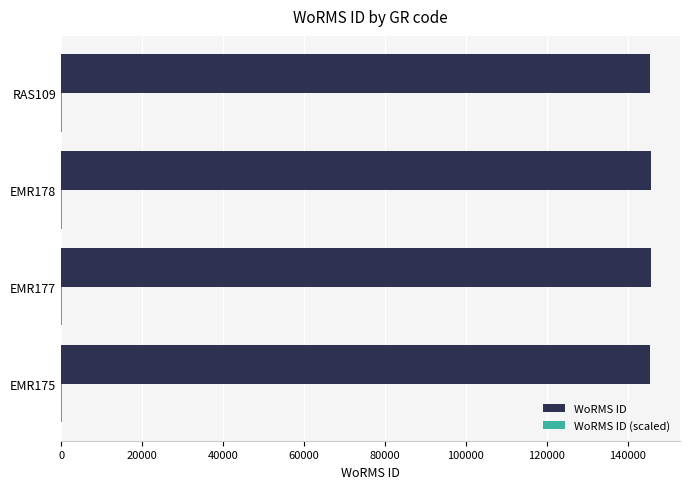

The value of WoRMS ID at EMR177 is 145650.0. True or false?

True